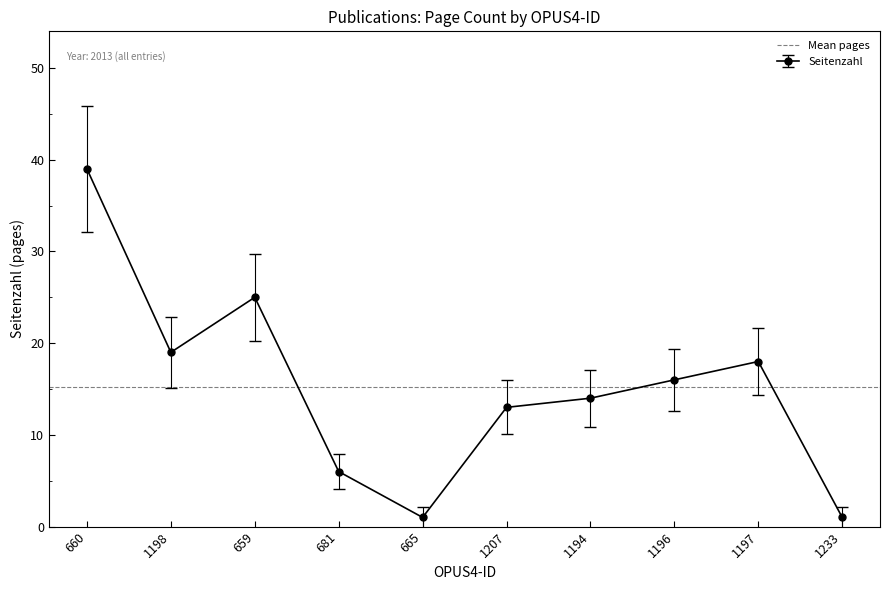

How many interior local valleys (lower than both neighbors) does the data have?

2